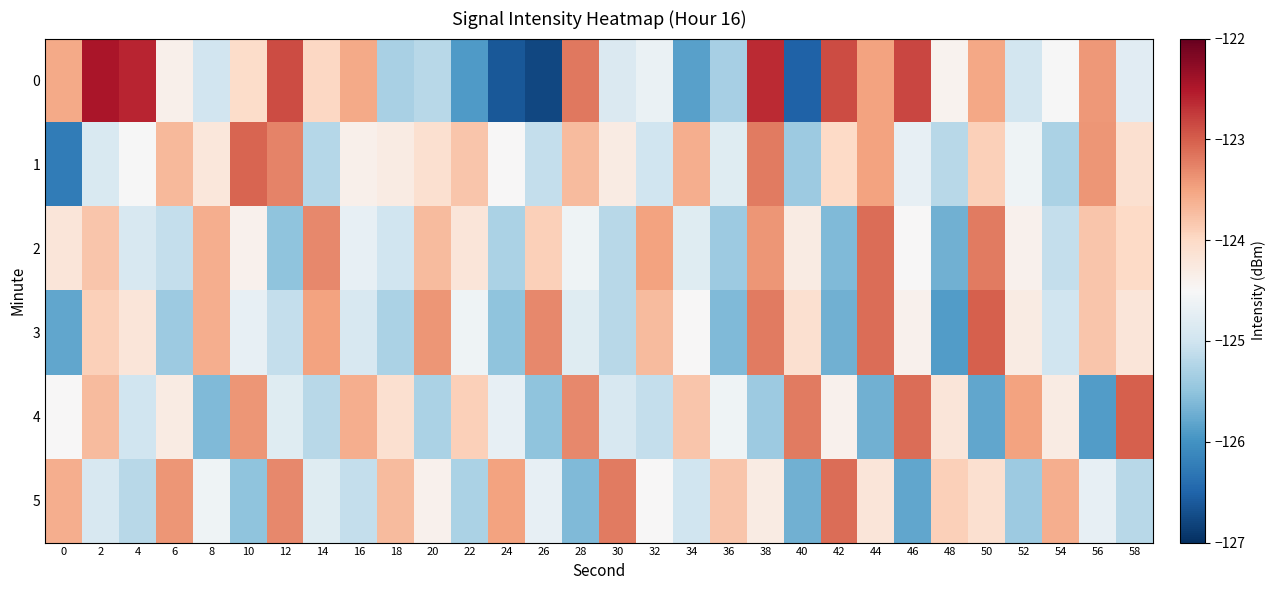

What is the maximum value shown in the chart?

-122.5